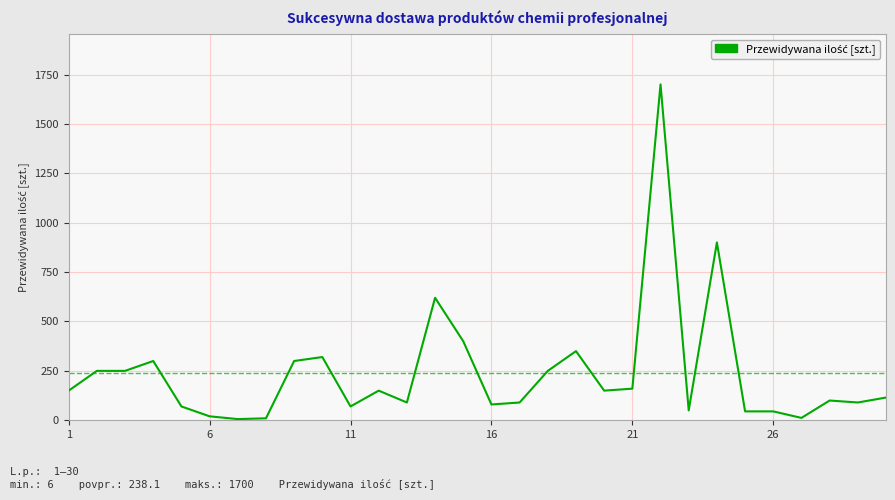

What is the difference between the maximum and minimum values?

1694